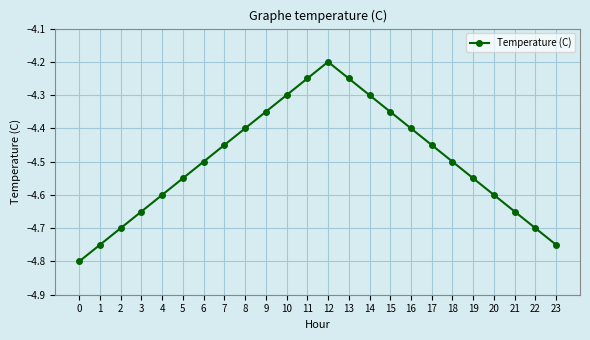

What is the sum of all values?

-108.0